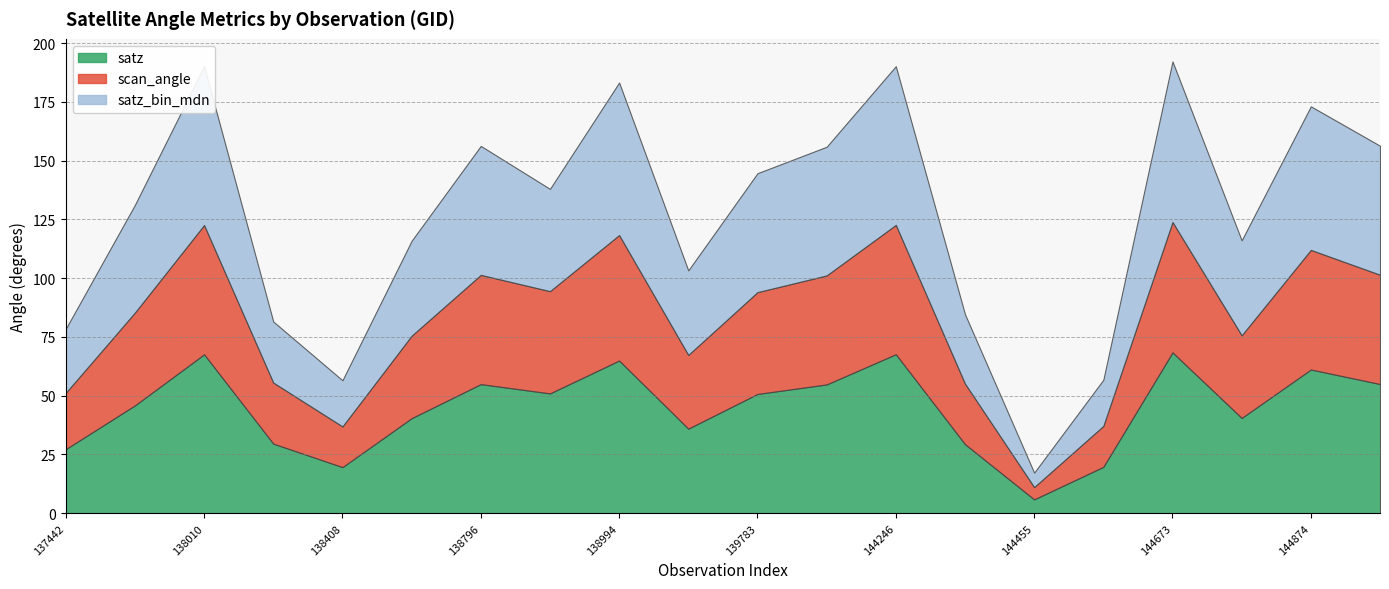

Reading left to right, what are all the values shown in this chart?

satz: 27.3	45.9	67.6	29.6	19.6	40.4	54.9	51.0	65.0	36.0	50.7	54.8	67.7	29.4	5.9	19.7	68.4	40.5	61.1	55.0
scan_angle: 24.0	39.5	55.0	26.0	17.3	35.1	46.5	43.5	53.4	31.4	43.3	46.4	55.0	25.8	5.2	17.4	55.5	35.2	50.9	46.5
satz_bin_mdn: 27.2	45.8	67.5	26.0	19.6	40.4	54.9	43.5	64.9	36.0	50.6	54.7	67.5	29.5	6.2	19.6	68.3	40.4	61.1	54.9